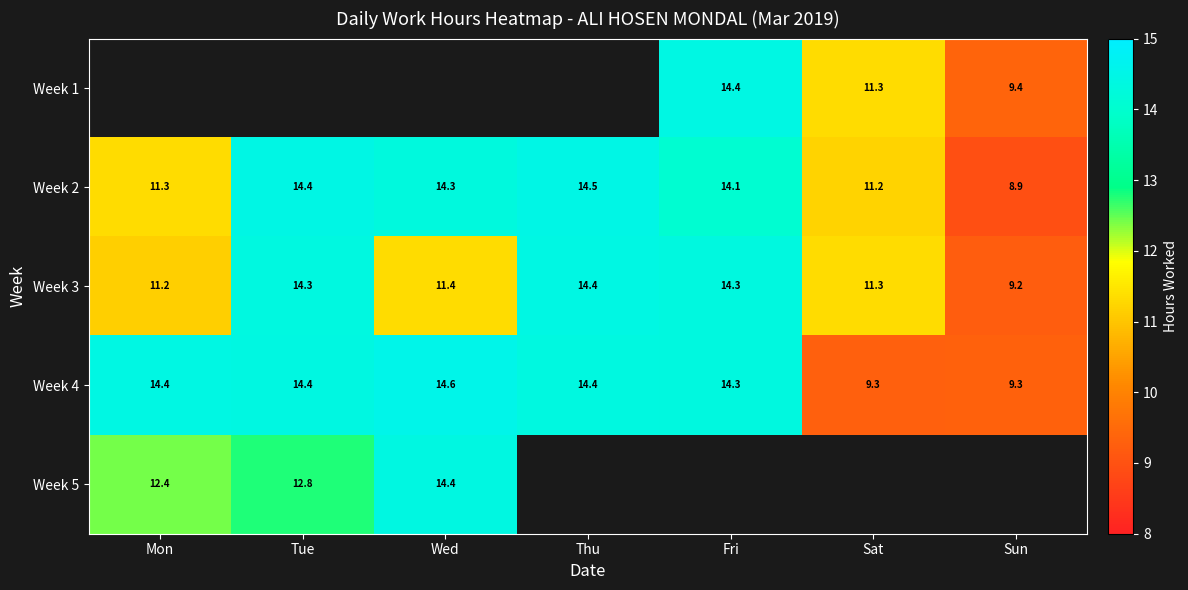

At which label does Week 3 first exceed 11?

Mon